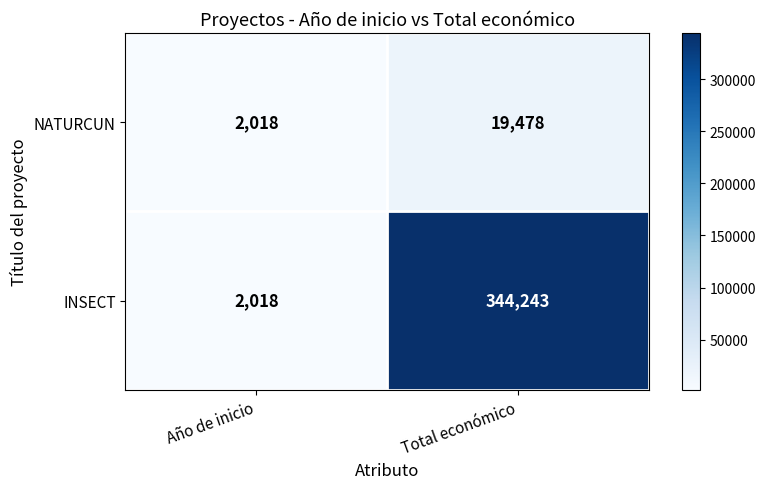

Reading left to right, list all the values displayed in this chart.

NATURCUN: Año de inicio=2018	Total económico=19478
INSECT: Año de inicio=2018	Total económico=344243